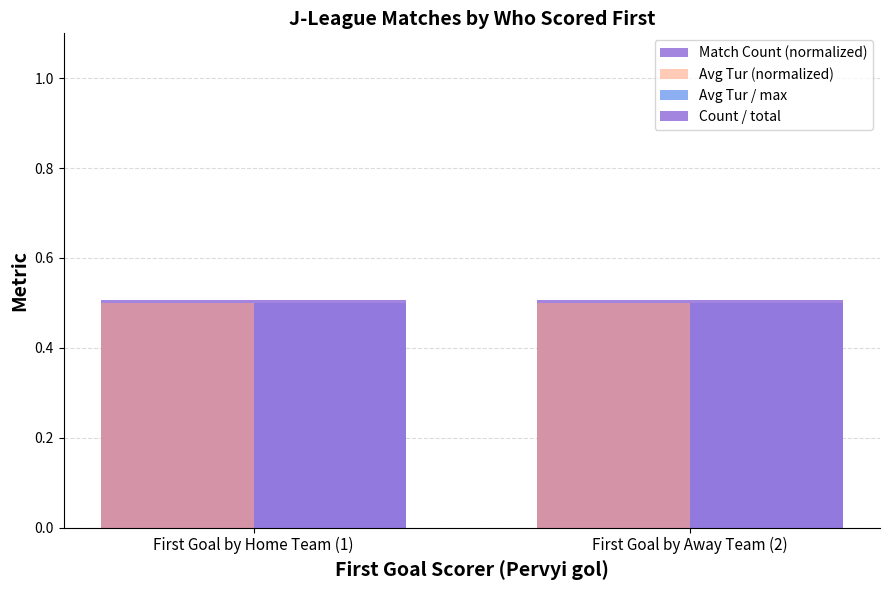

What is the value of the Match Count (normalized) bar at the 1st from the left?

0.5